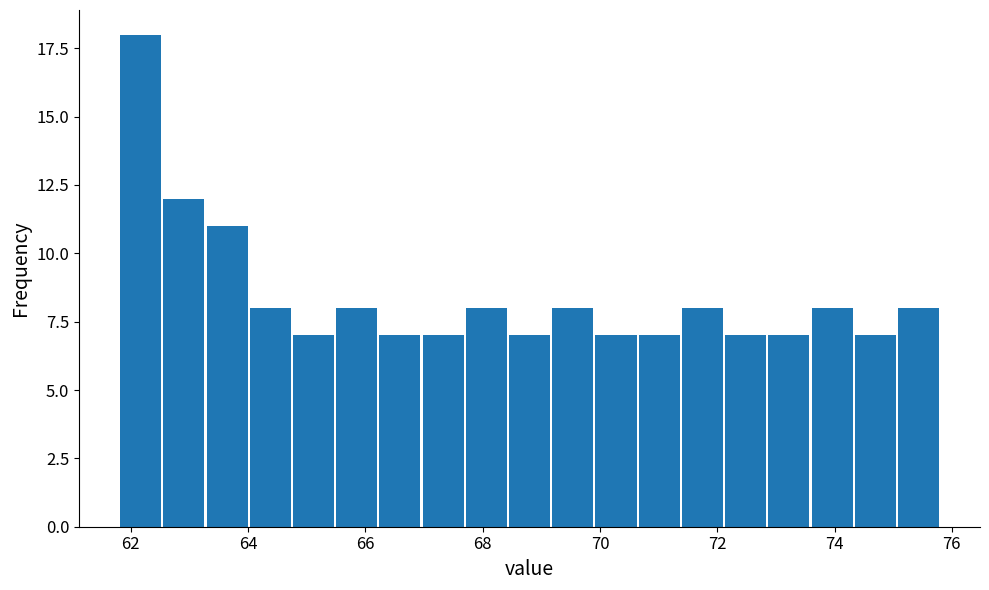

Read against the x-axis, roughly where is the centre of the tallest bar?

62.2